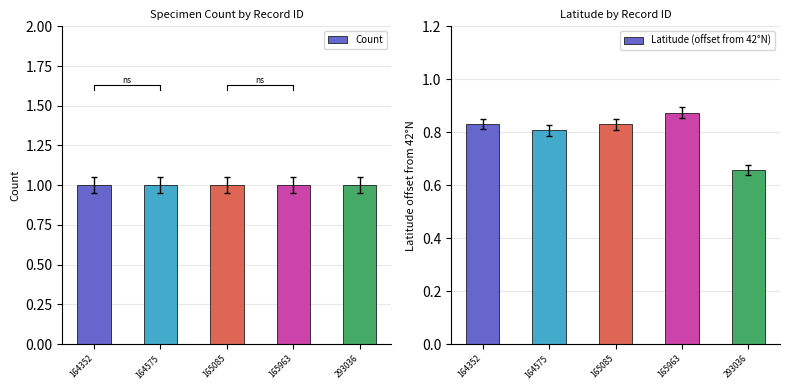

What is the total value across all series at 164575?

1.8